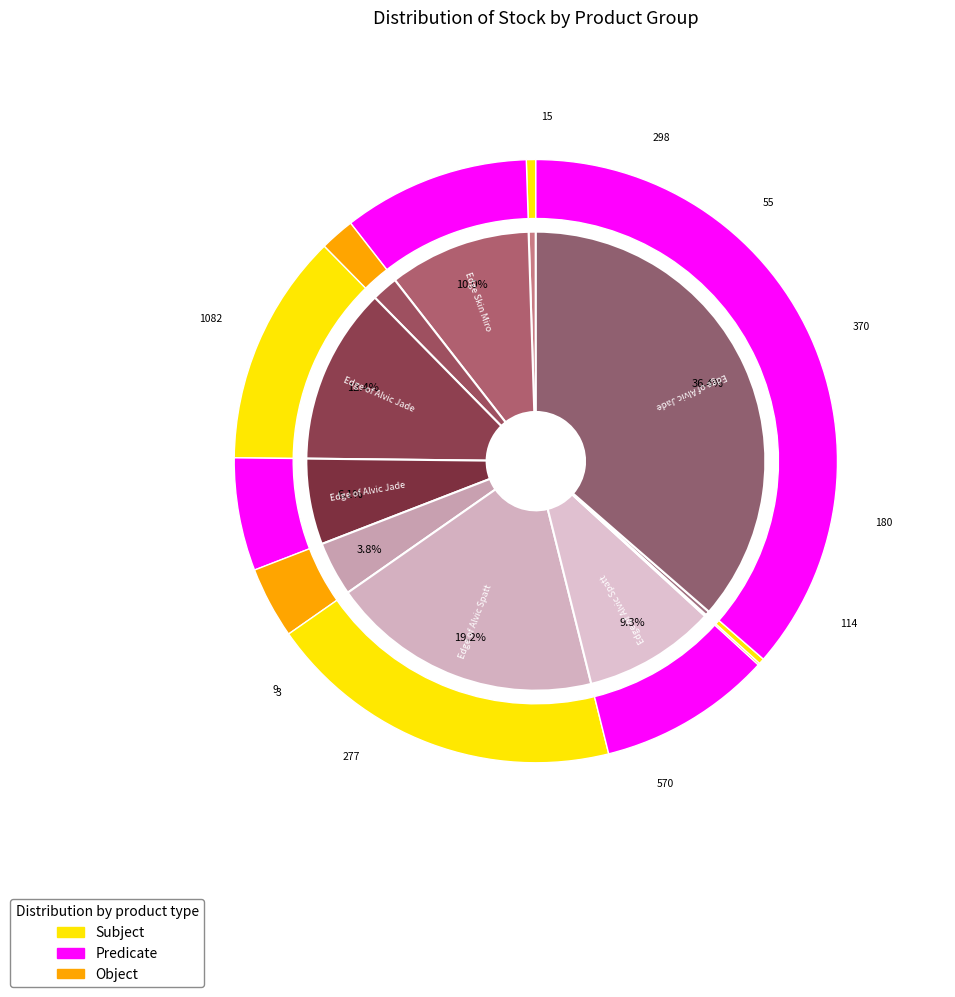

Does any single category account for the majority?

No